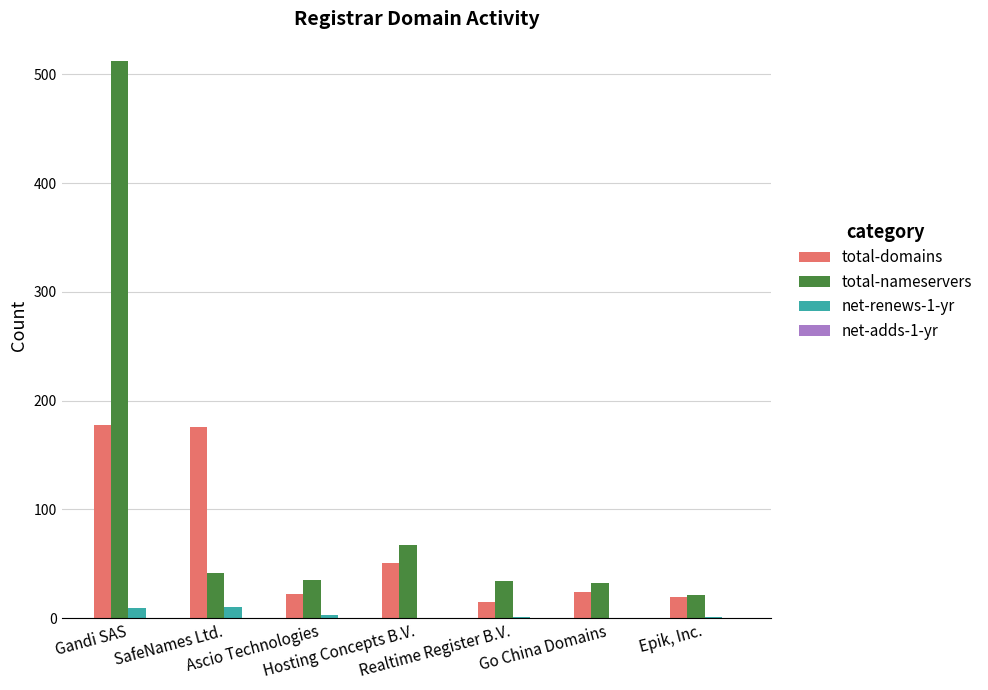

Count the number of data series in this chart.

3